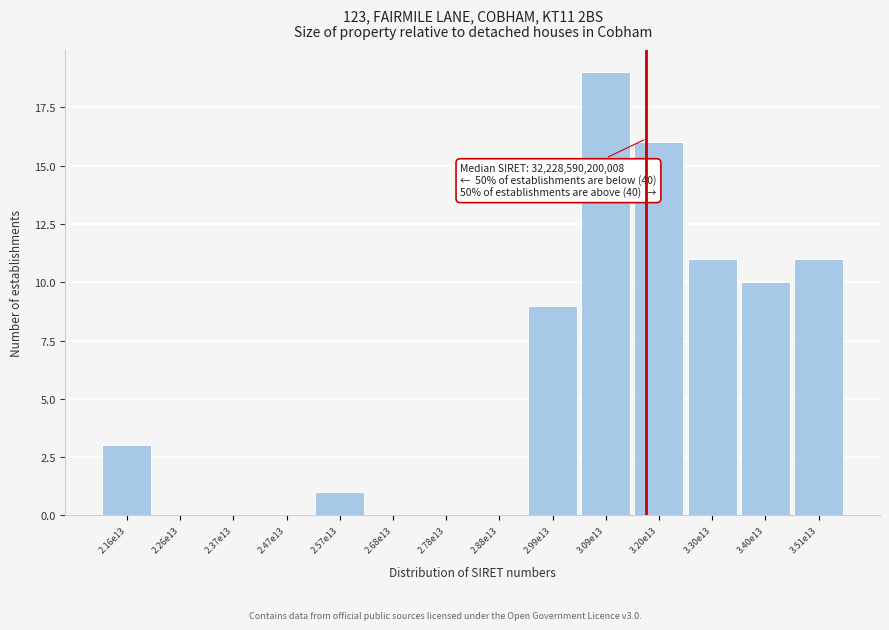

Reading left to right, extract all data points from this chart.

2.16e13=3	2.26e13=0	2.37e13=0	2.47e13=0	2.57e13=1	2.68e13=0	2.78e13=0	2.88e13=0	2.99e13=9	3.09e13=19	3.20e13=16	3.30e13=11	3.40e13=10	3.51e13=11